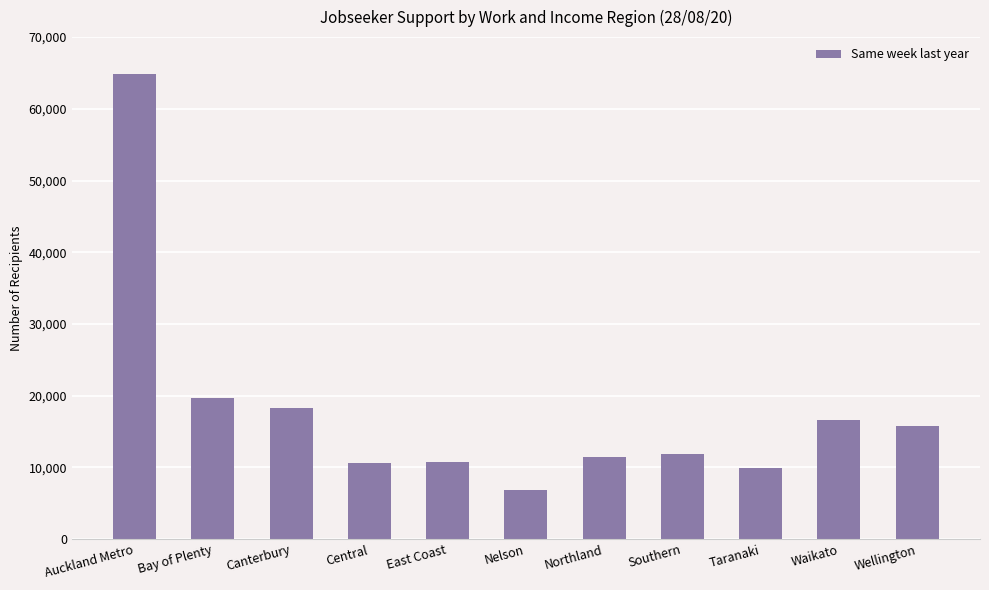

Which has a higher value, East Coast or Northland?

Northland